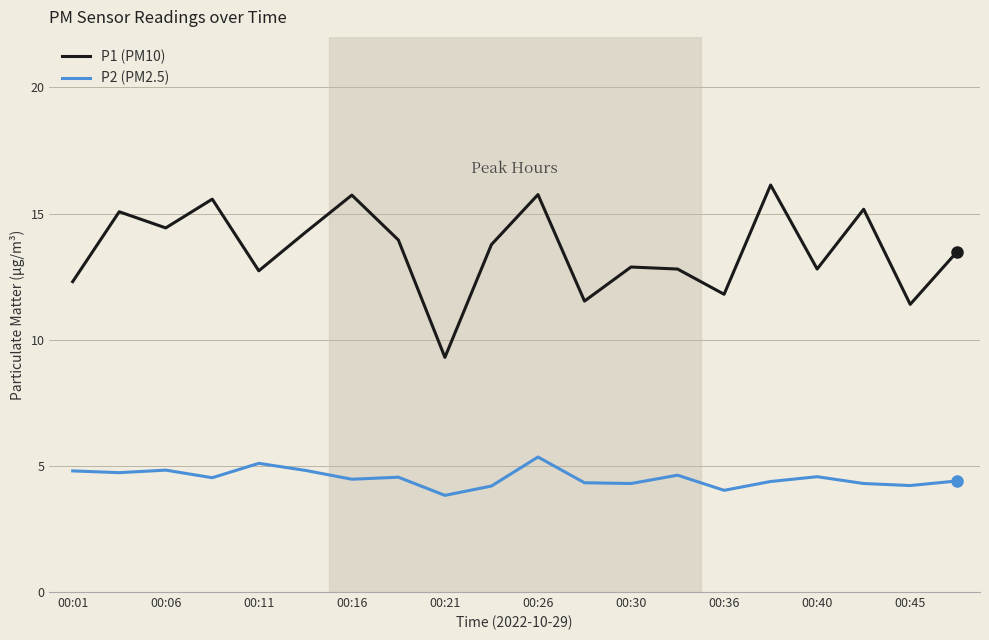

What is the difference between the maximum and minimum values in the P2 (PM2.5) series?

1.5